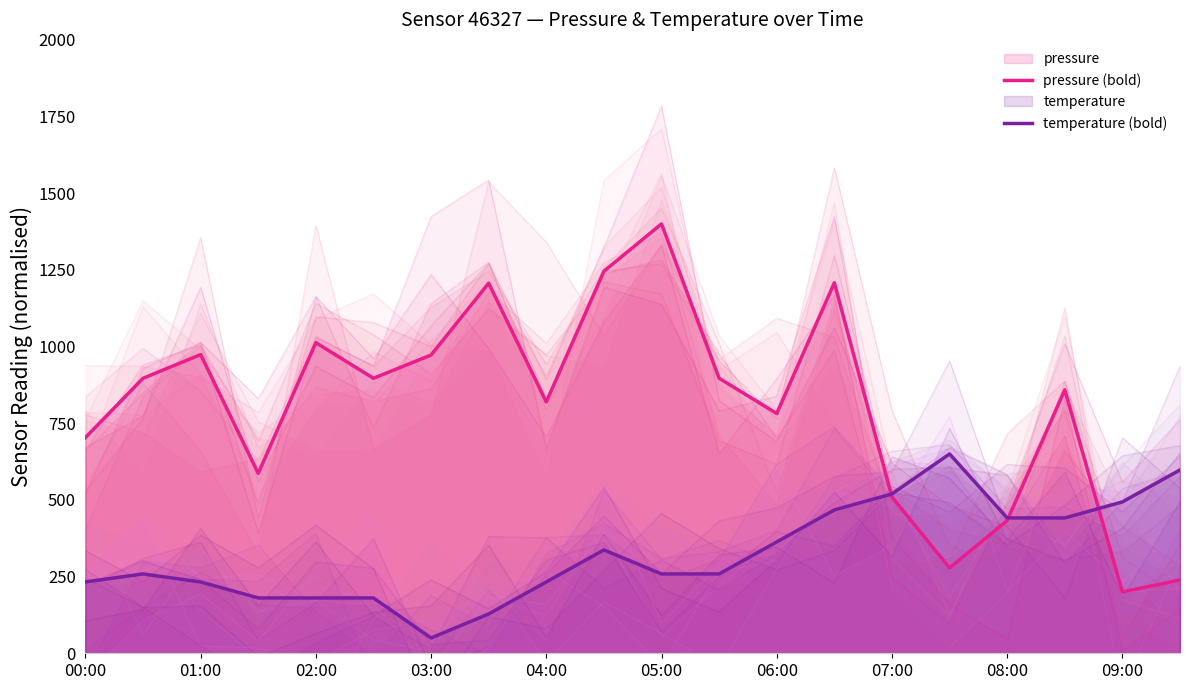

True or false: pressure (bold) and temperature (bold) intersect in this chart.

True